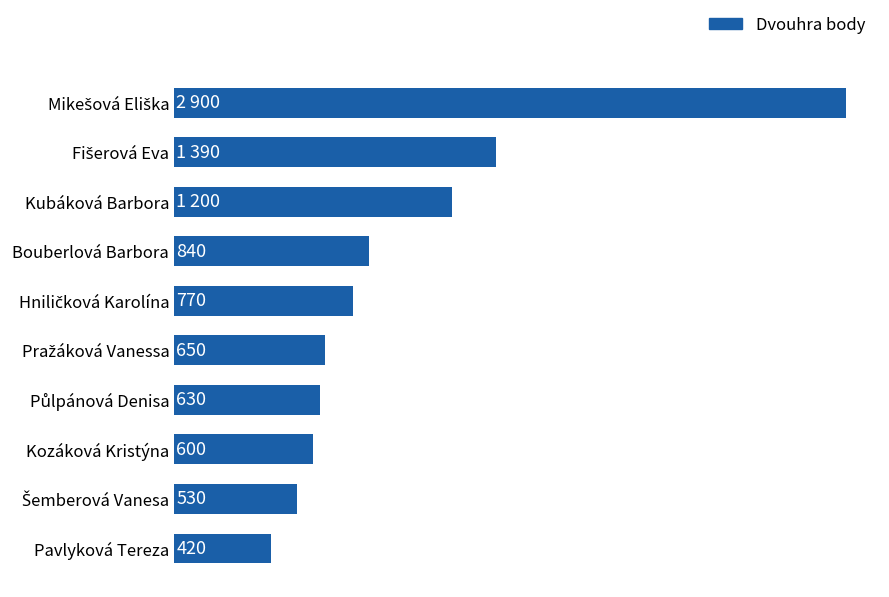

Which category has the lowest value across all series?

Pavlyková Tereza